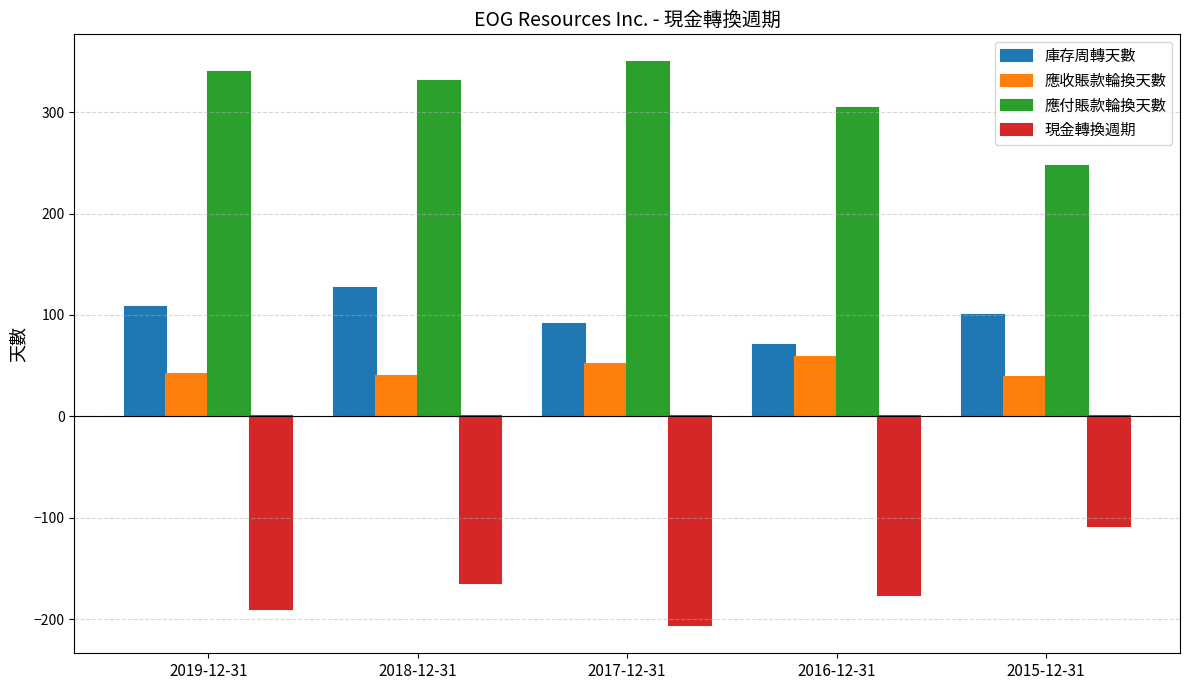

What is the label of the 3rd bar from the right?

2017-12-31